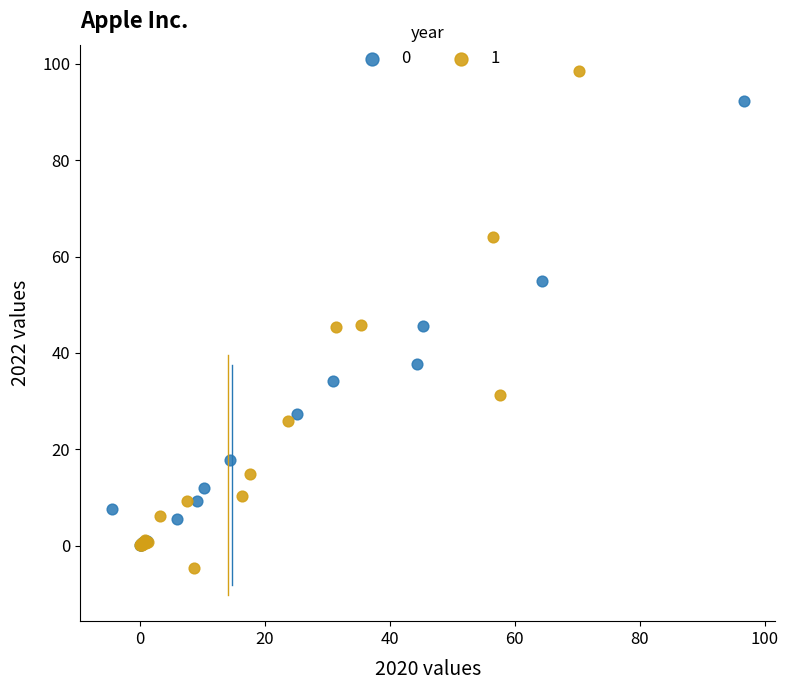

What are all the series names shown in the legend?

0, 1